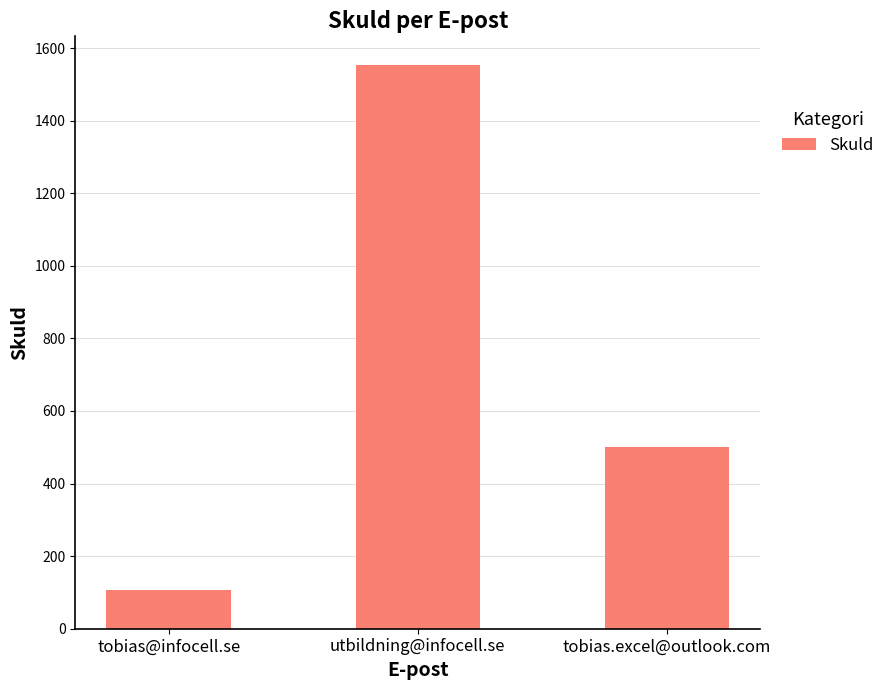

Where does the data first go above 500?

utbildning@infocell.se